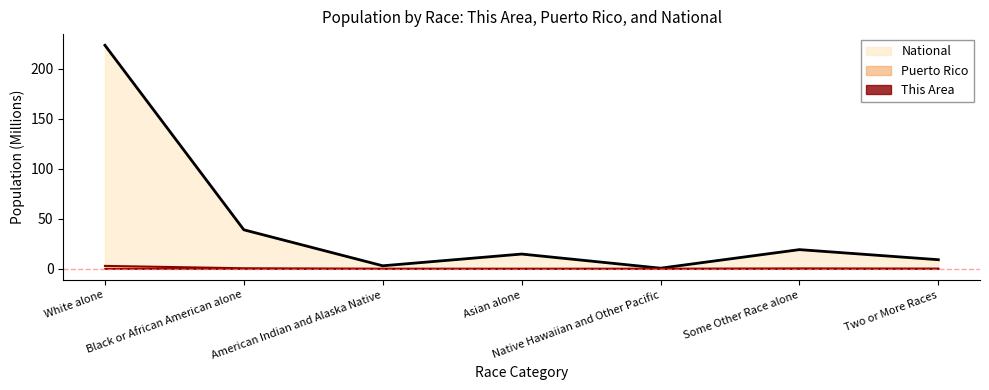

At which category does Puerto Rico reach its first local valley?

Native Hawaiian and Other Pacific